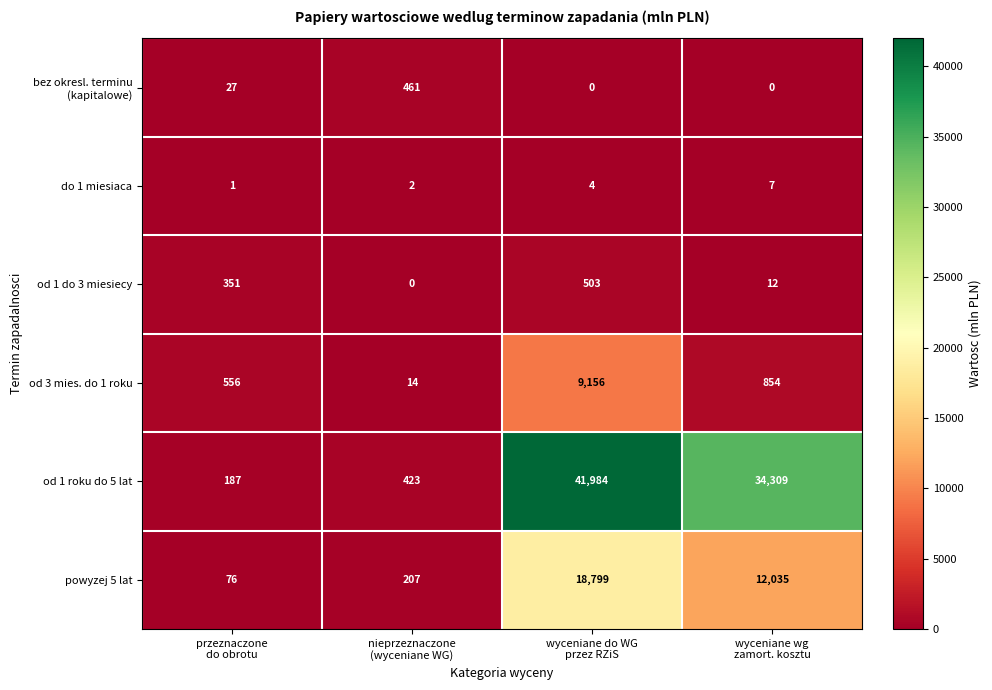

Which series has the largest range (max minus min)?

od 1 roku do 5 lat